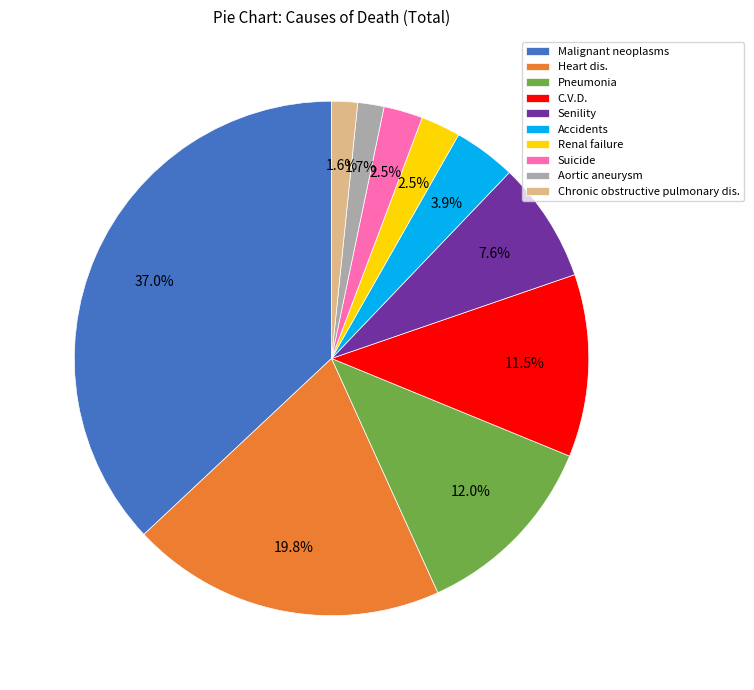

Which slice is the largest?

Malignant neoplasms